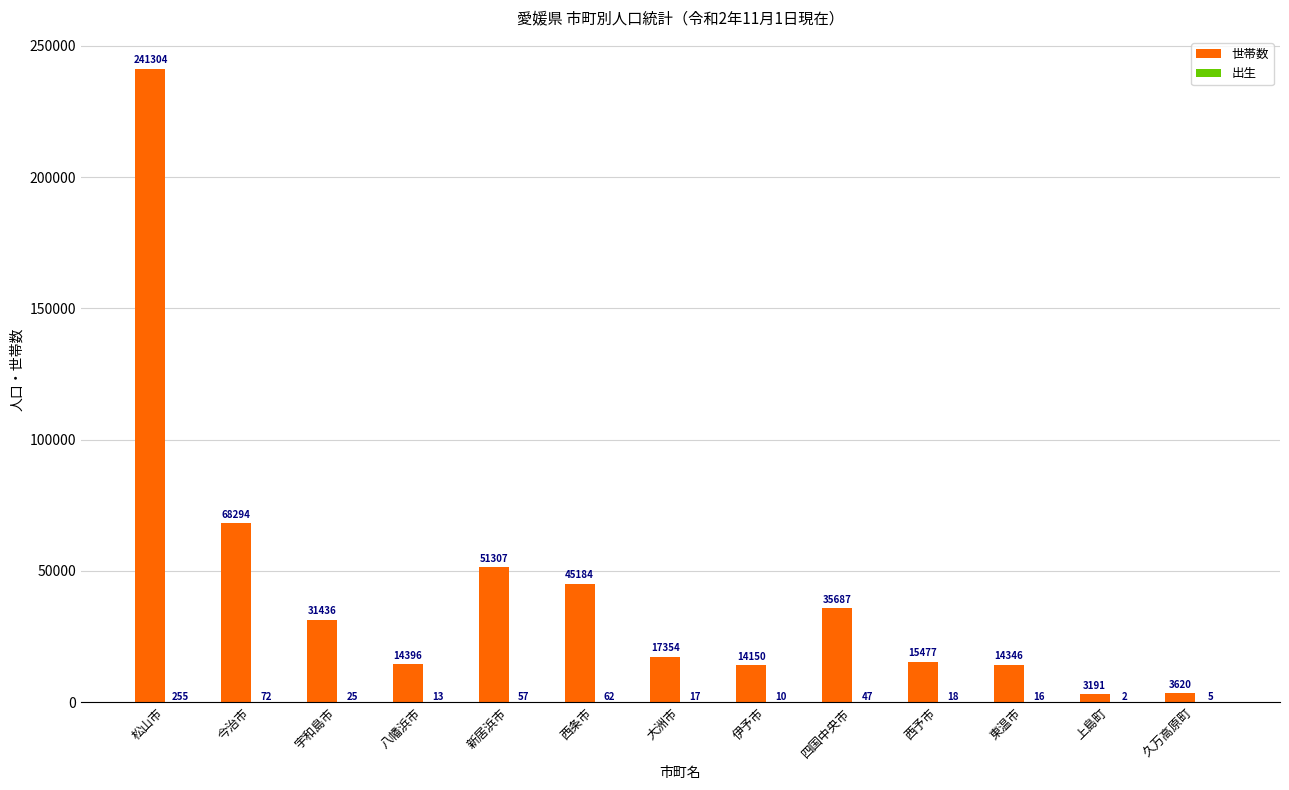

How many series are shown in this chart?

2